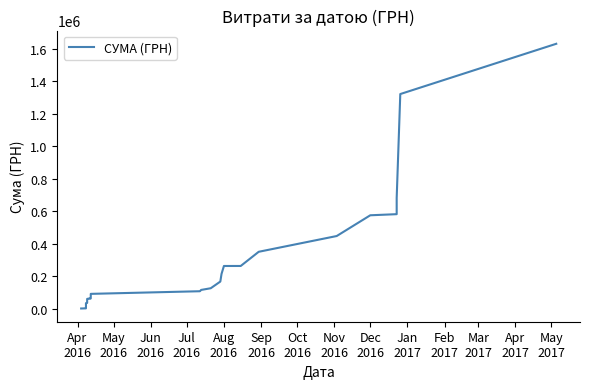

What position from the left is Nov
2016?

8